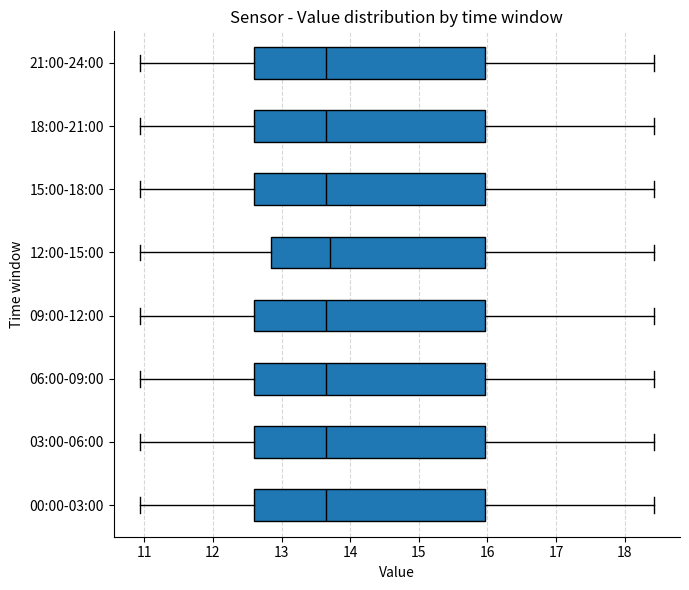

Where is the right edge of the box for 06:00-09:00 on the x-axis? The values are not printed on the chart, so give them approximately, as read against the axis.

16.0